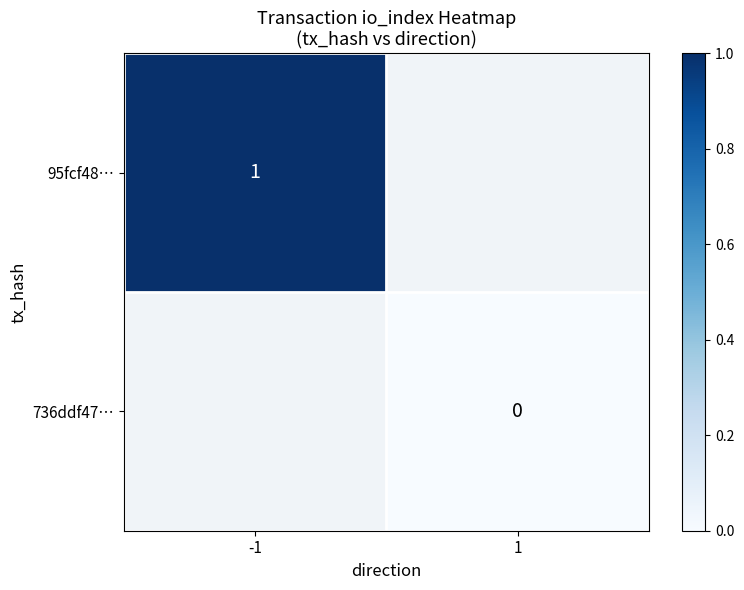

Rank the series at 1 from highest to lowest value.

95fcf48…, 736ddf47…